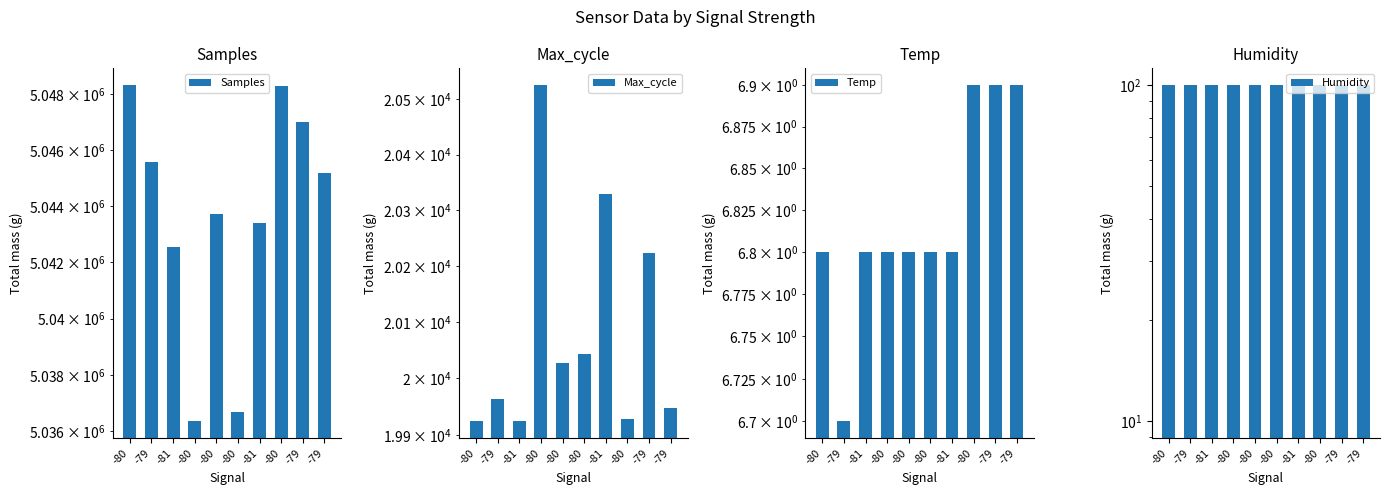

List the labels in order of Samples value, largest first.

-80, -80, -79, -79, -79, -80, -81, -81, -80, -80